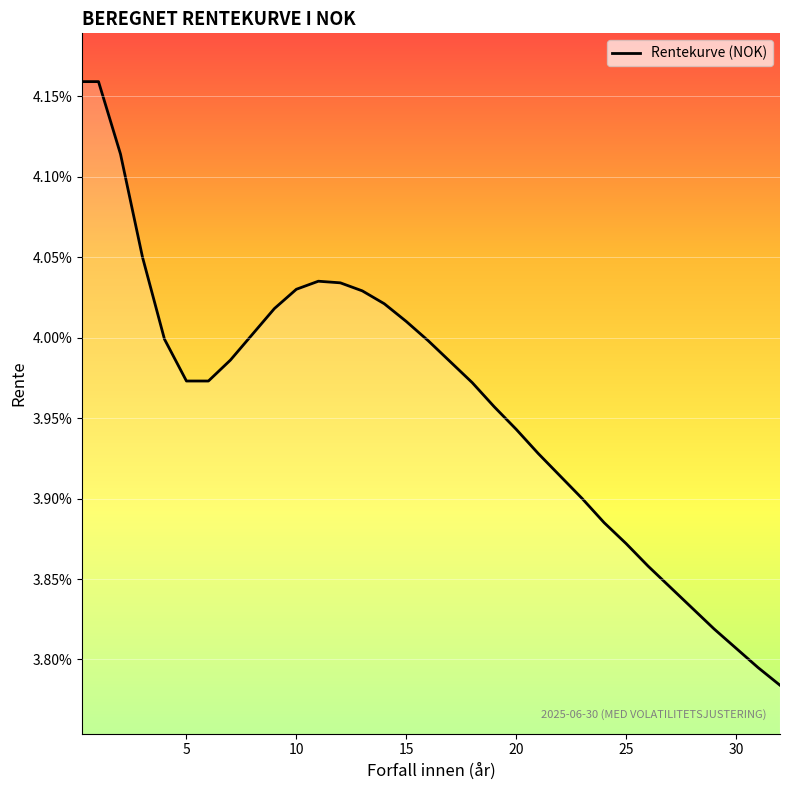

True or false: the data has more than 0 interior local peaks.

True